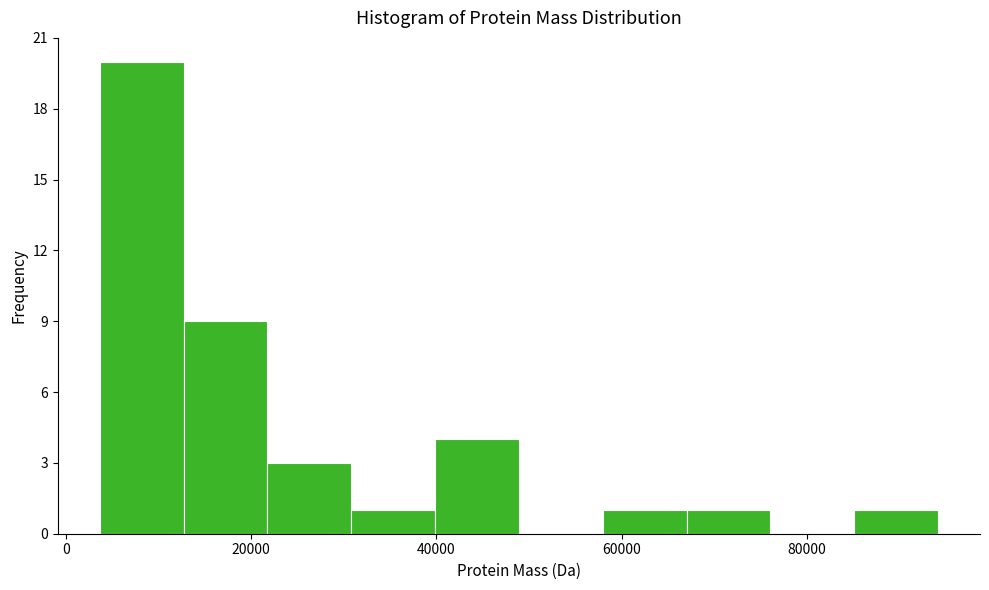

What is the height of the bar covering 58000 to 68000 on the x-axis? Neither the bar edges nor the heights are printed on the chart, so give them approximately, as read against the axes.

1